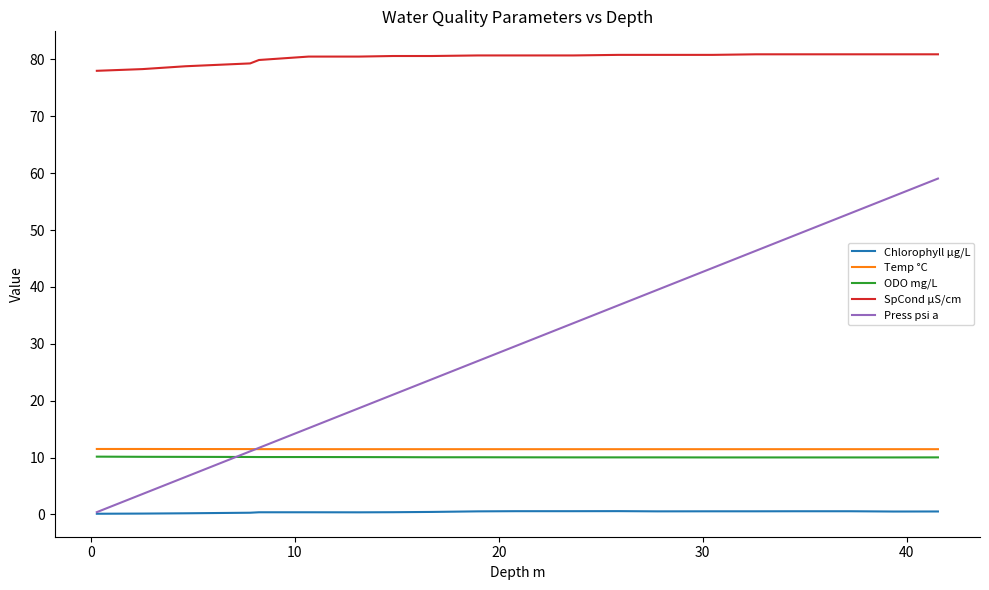

True or false: Temp °C and ODO mg/L cross at least once.

False